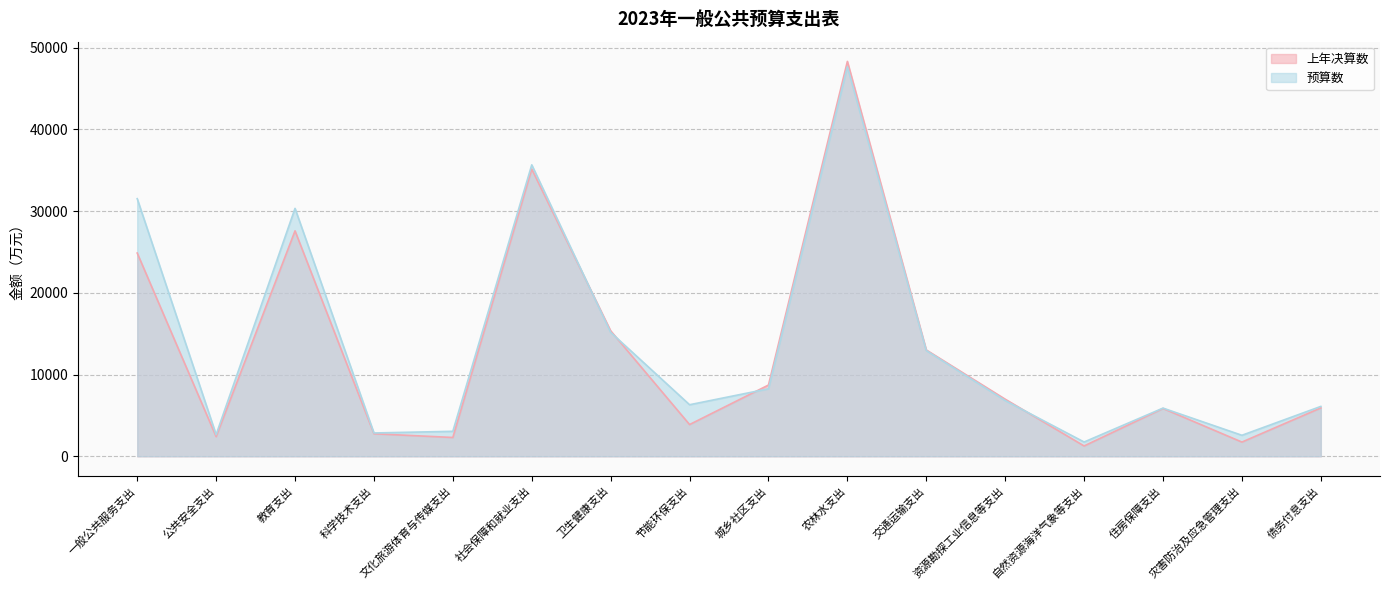

The value of 预算数 at 住房保障支出 is 10335. True or false?

False